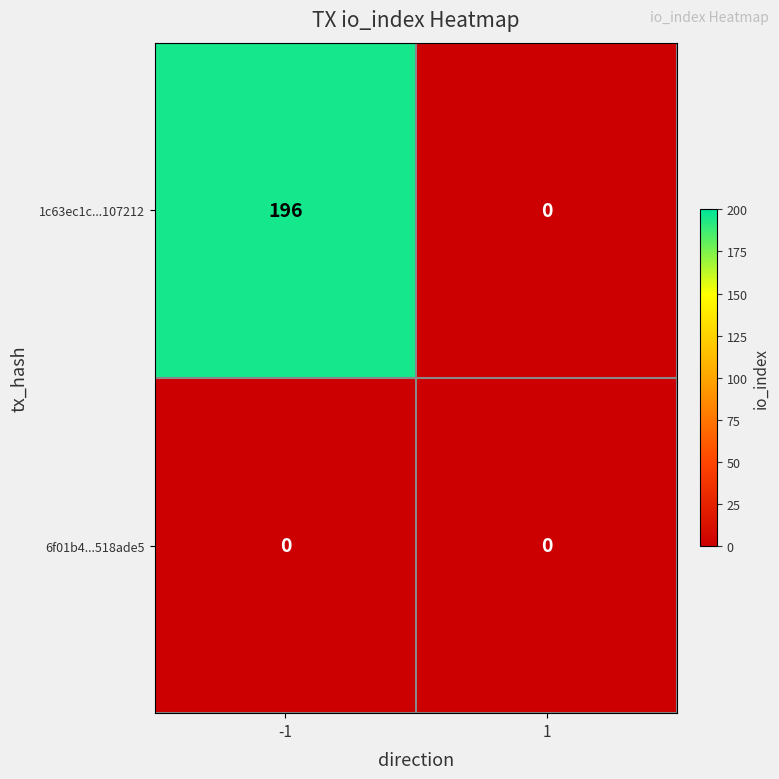

At -1, list the series in order from smallest to largest.

6f01b4...518ade5, 1c63ec1c...107212